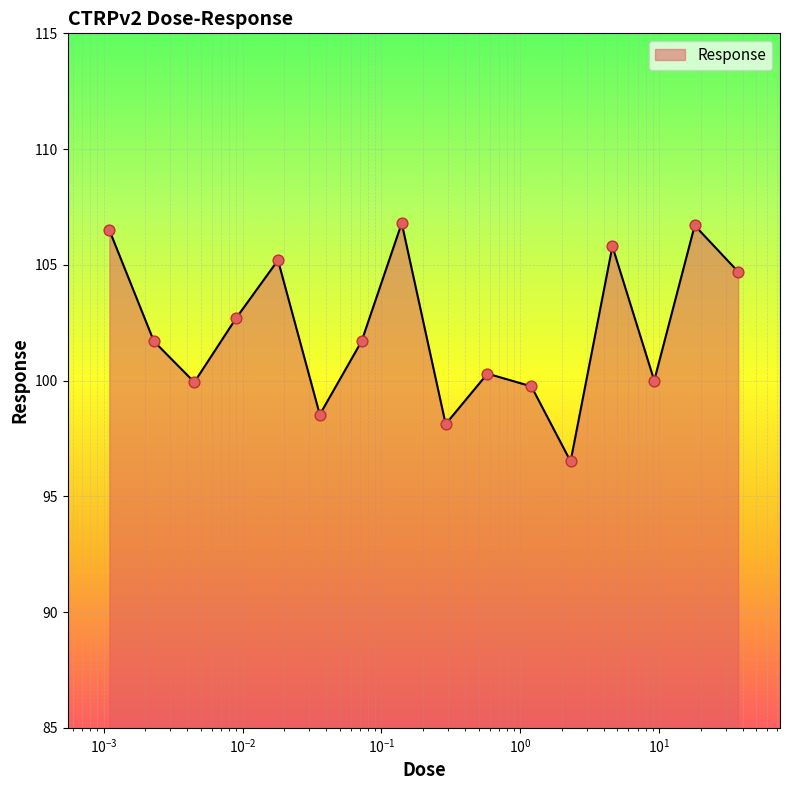

What is the maximum value shown in the chart?

106.8